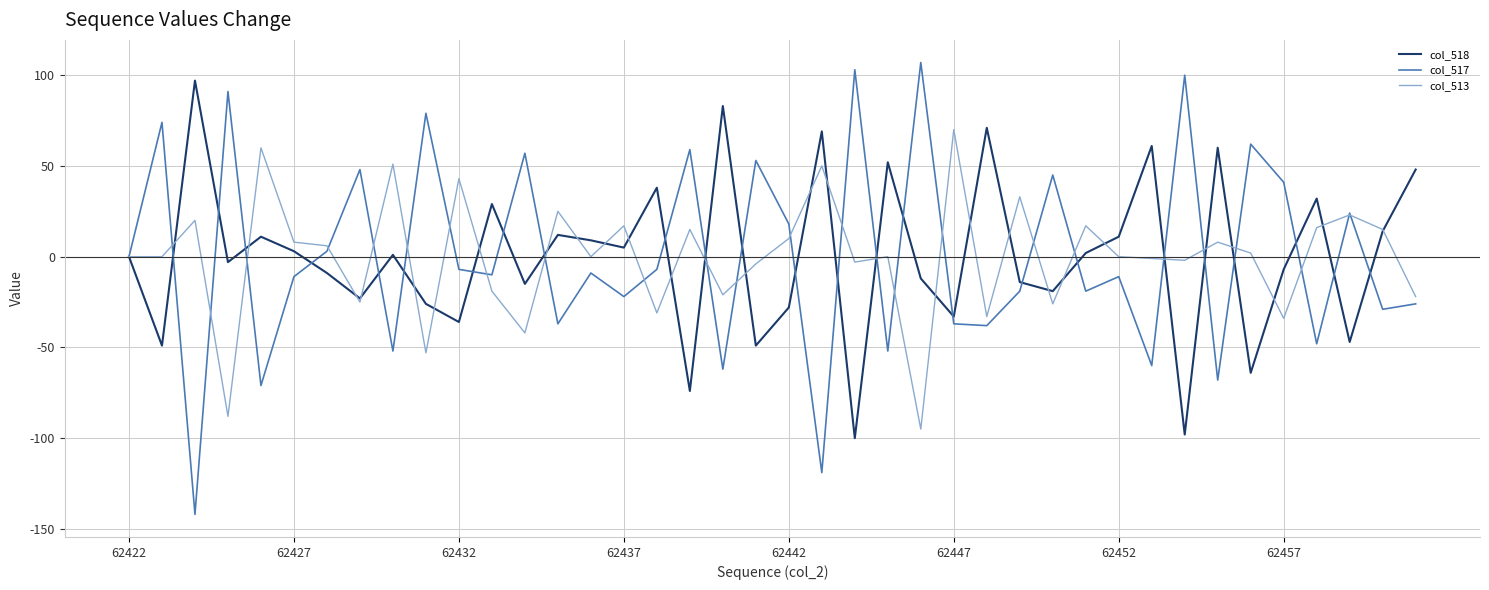

Which series has the largest range (max minus min)?

col_517